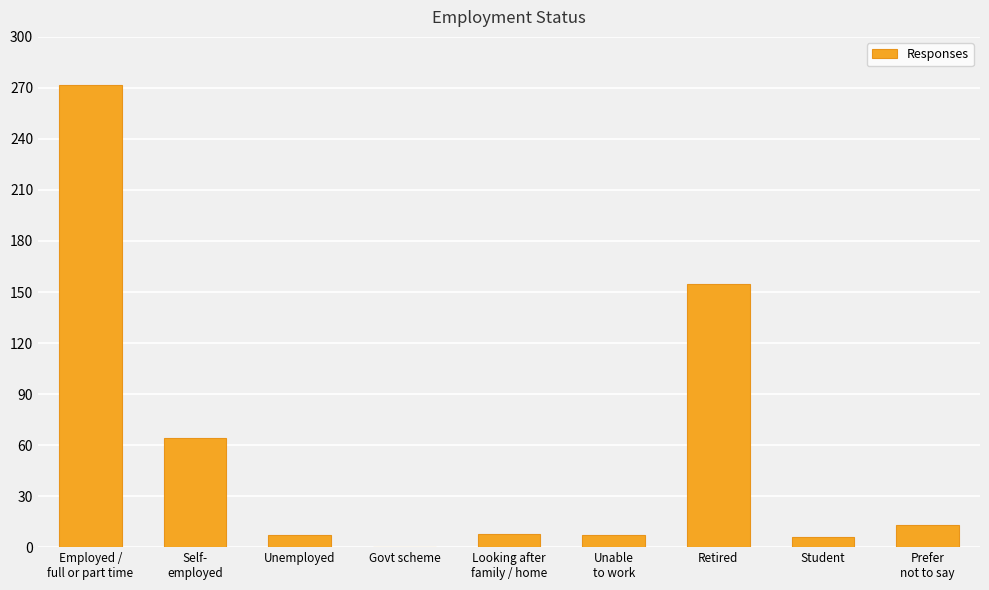

What is the sum of all values?

532